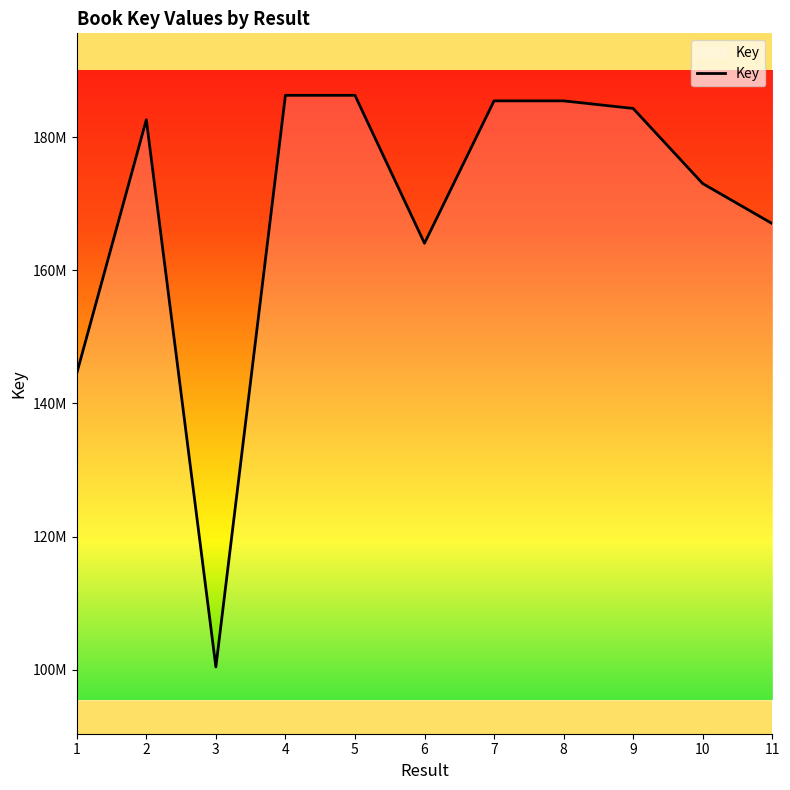

Is this an area chart (filled region under the line)?

Yes